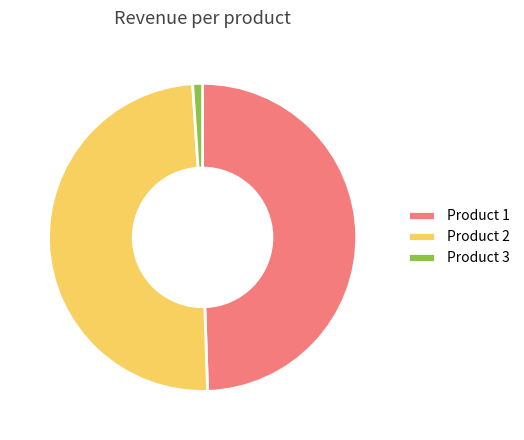

Which slice is the smallest?

Product 3